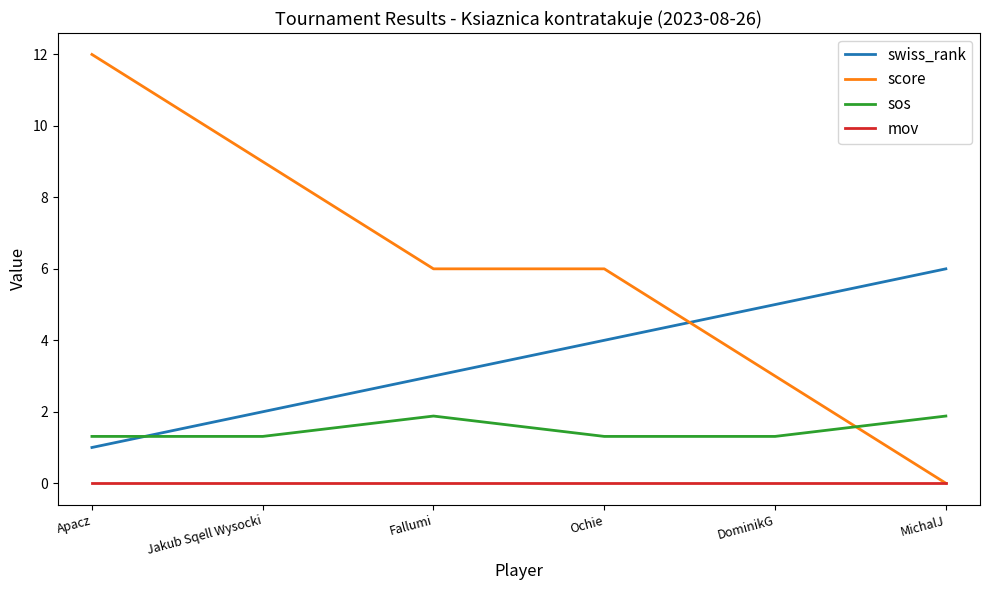

Which category has the highest value across all series?

Apacz